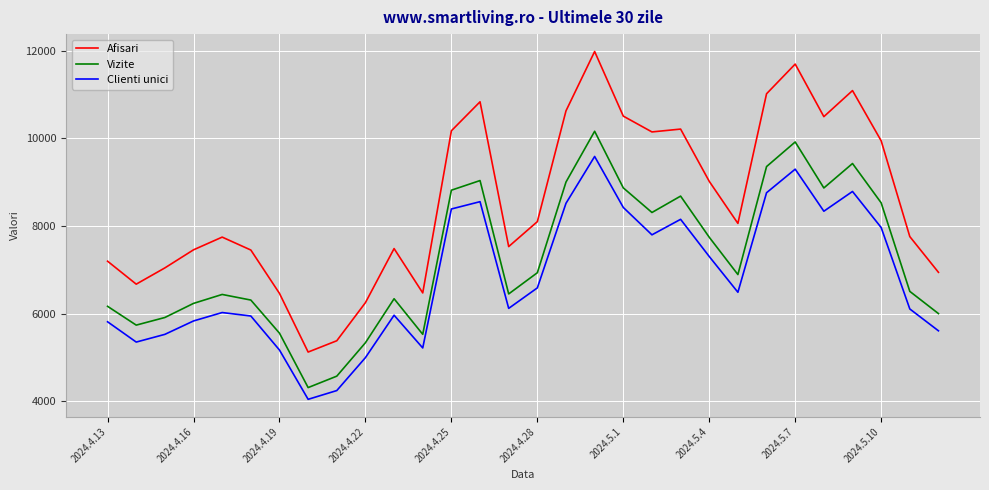

What is the difference between the maximum and minimum values in the Clienti unici series?

5544